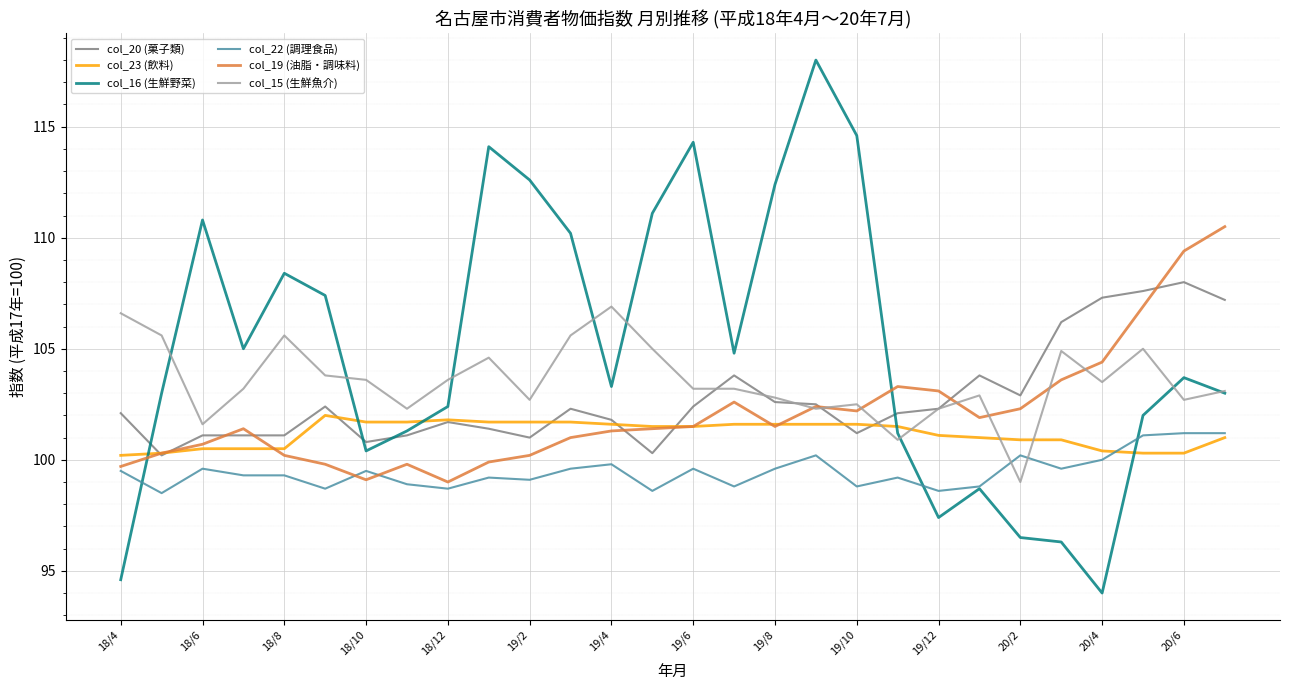

What is the maximum value for col_19 (油脂・調味料)?

110.5